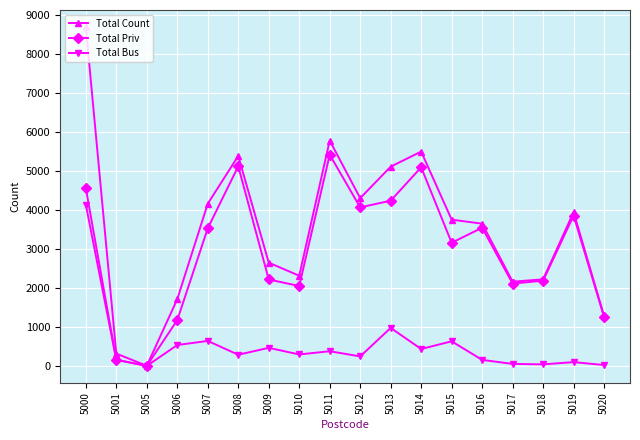

Where does the Total Priv series first go above 3529?

5000